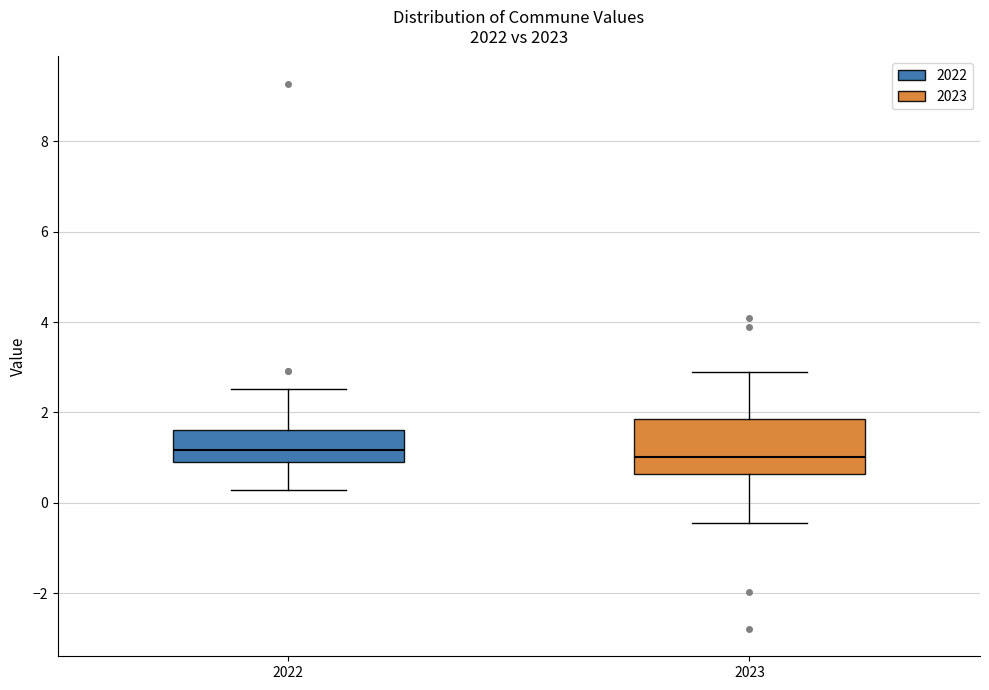

Reading left to right, transcribe this box plot: for each box, give where its median line is, the range the box spans, and where its two whiskers end, as read against the y-axis. The values are not printed on the chart, so give them approximately, as read against the axis.

2022: median 1.2, box 0.8 to 1.6, whiskers 0.2 to 2.6
2023: median 1.0, box 0.6 to 1.8, whiskers -0.4 to 2.8